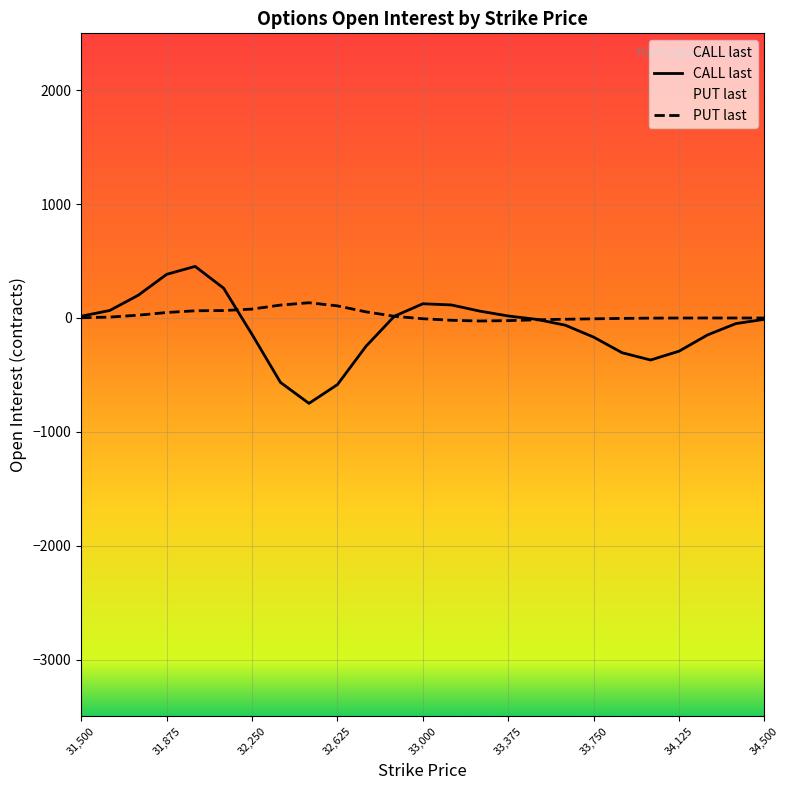

Which series has the widest spread of values?

CALL last